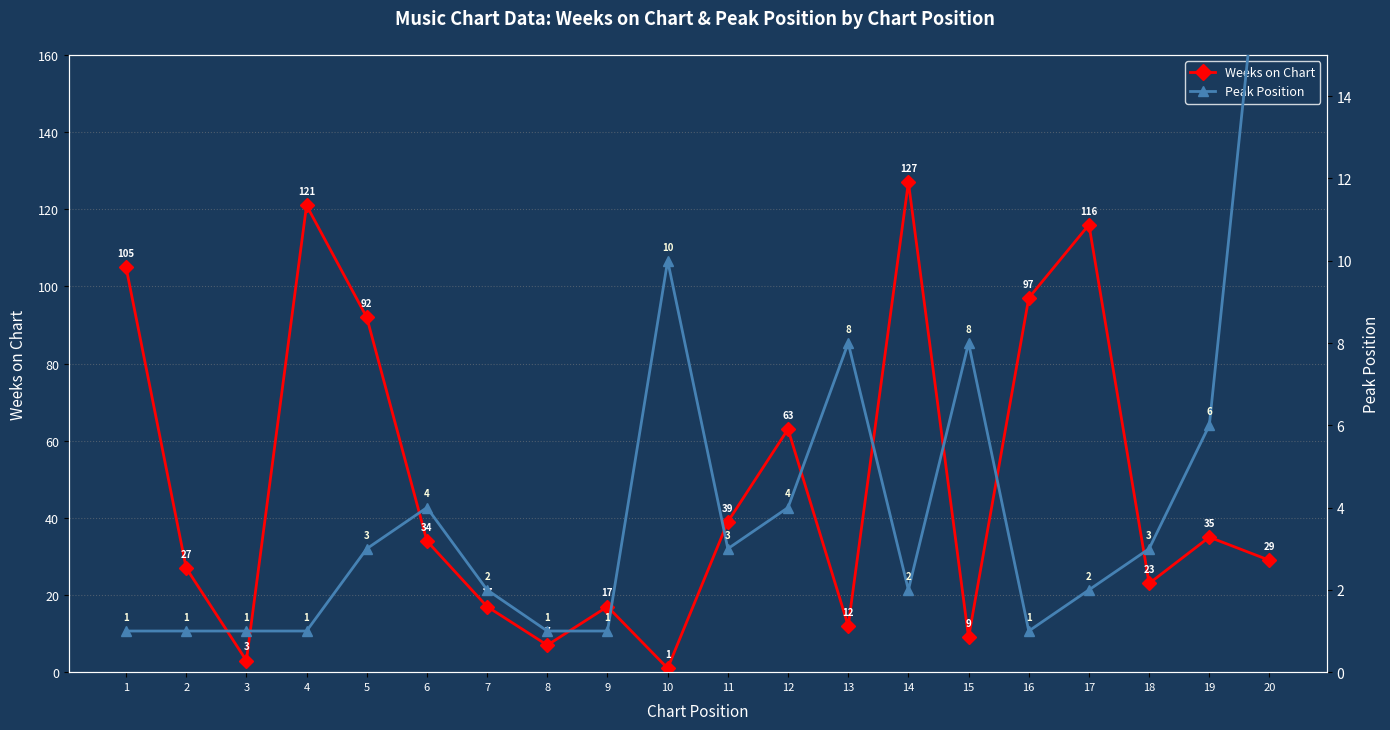

What is the sum of the Peak Position values at 15 and 16?

9